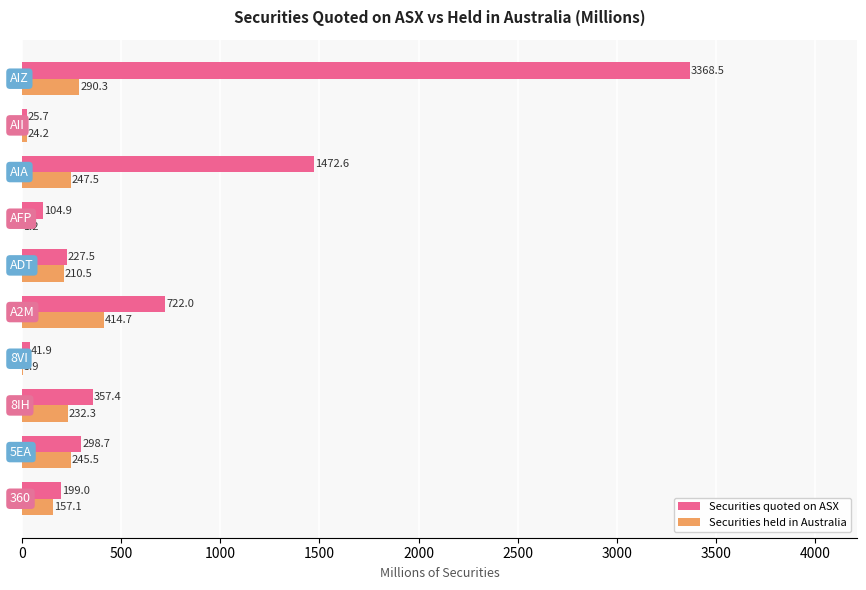

Which series has the largest total across all categories?

Securities quoted on ASX